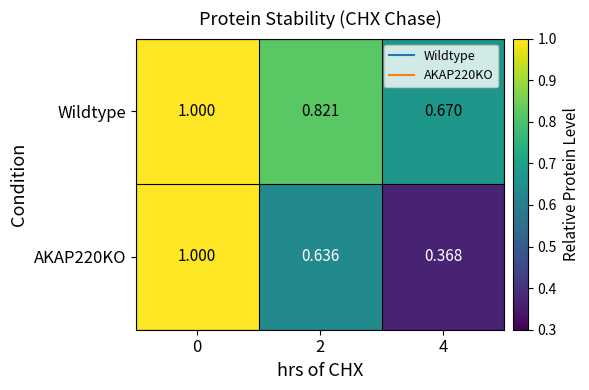

Is the value of AKAP220KO at 4 greater than the value of Wildtype at 4?

No